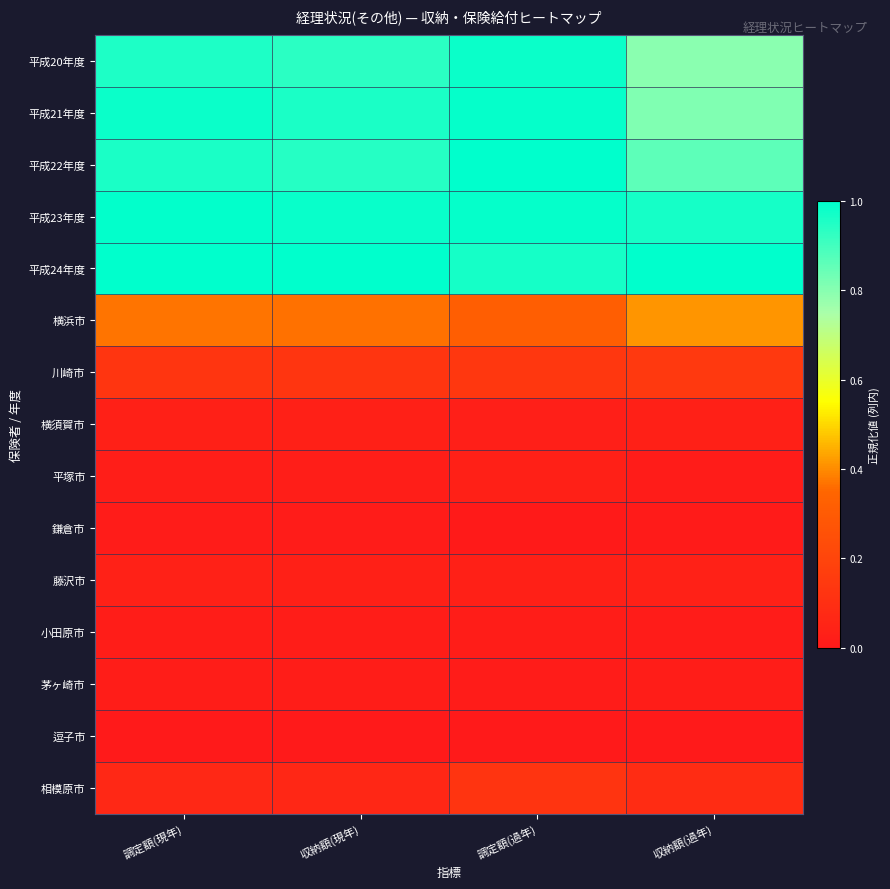

What is the total value across all series at 調定額(過年)?

5.6